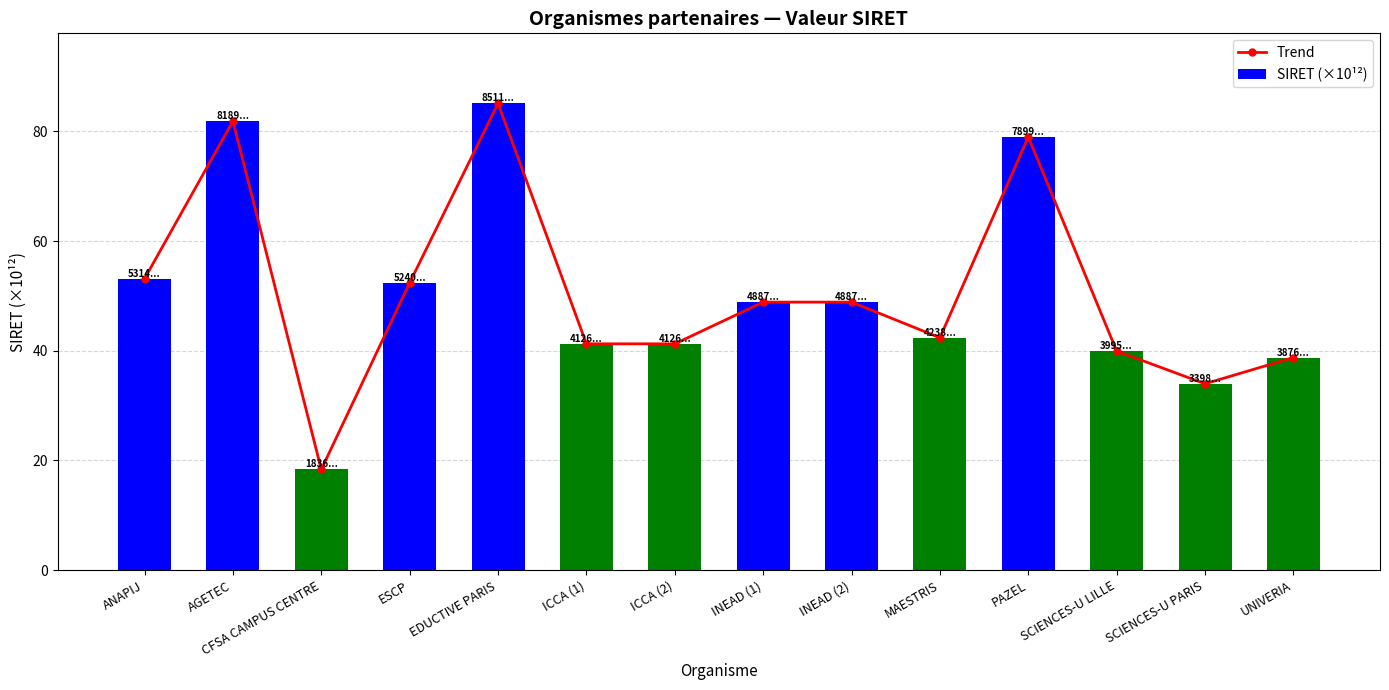

True or false: SIRET (×10¹²) has a value of 67.3 at INEAD (1).

False